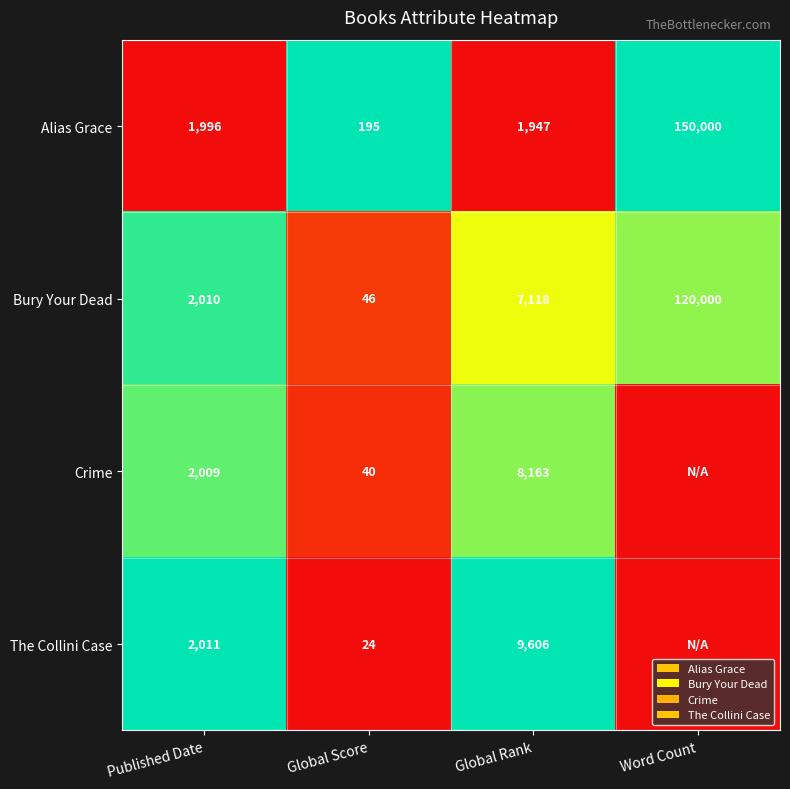

Which series changed the most between Published Date and Global Rank?

The Collini Case